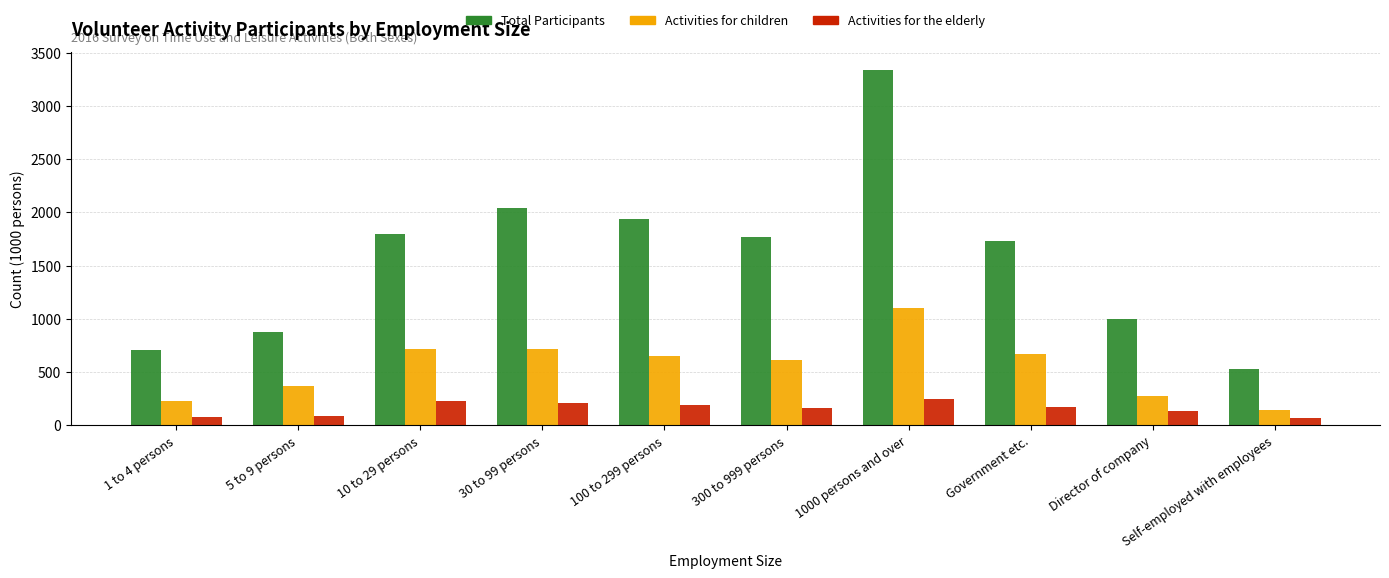

What is the value of the Activities for children bar at the 10th from the left?

144